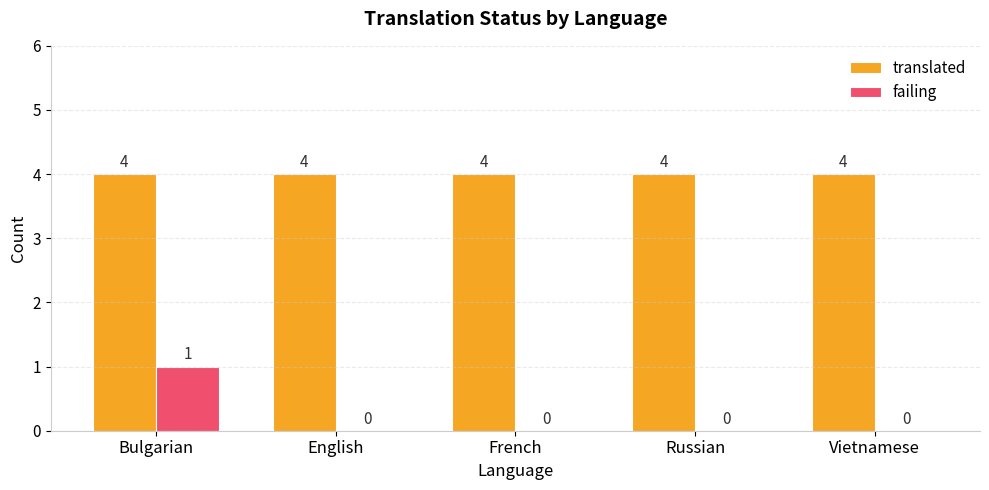

What are all the series names shown in the legend?

translated, failing